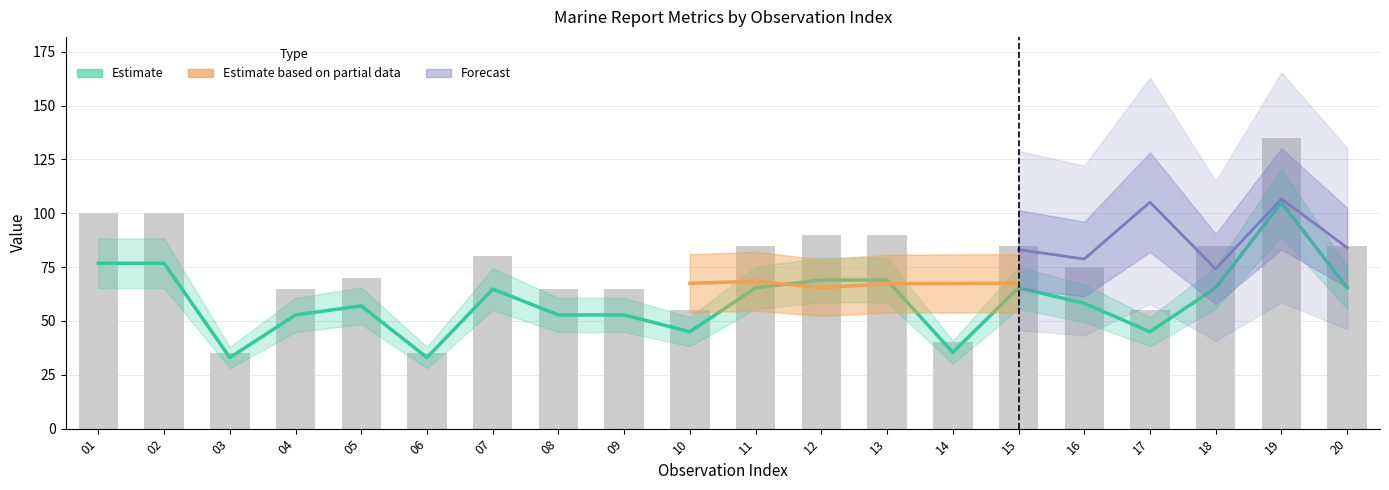

Is the value of RPT_LEN at 03 greater than the value of GROUP_CNT at 06?

No